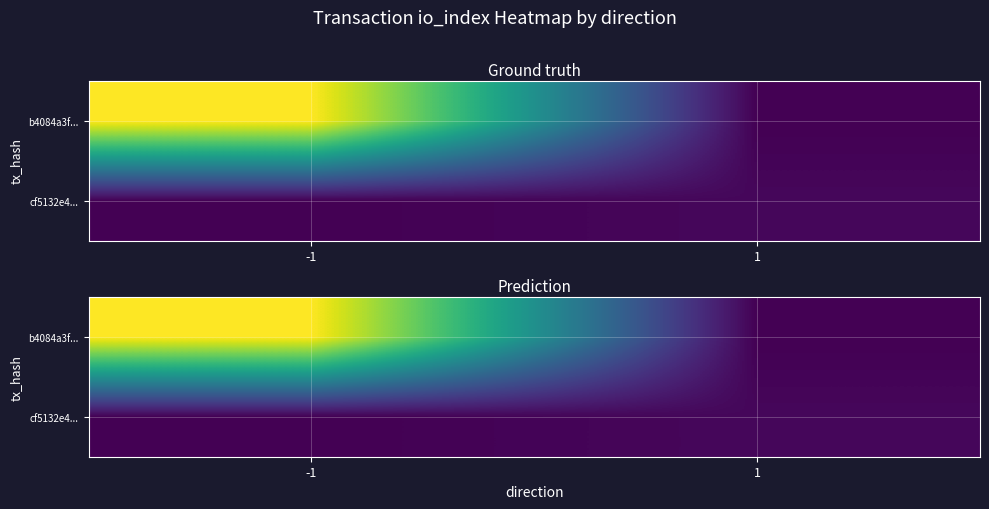

The cf5132e4... series shows 0.4 at 1. True or false?

True